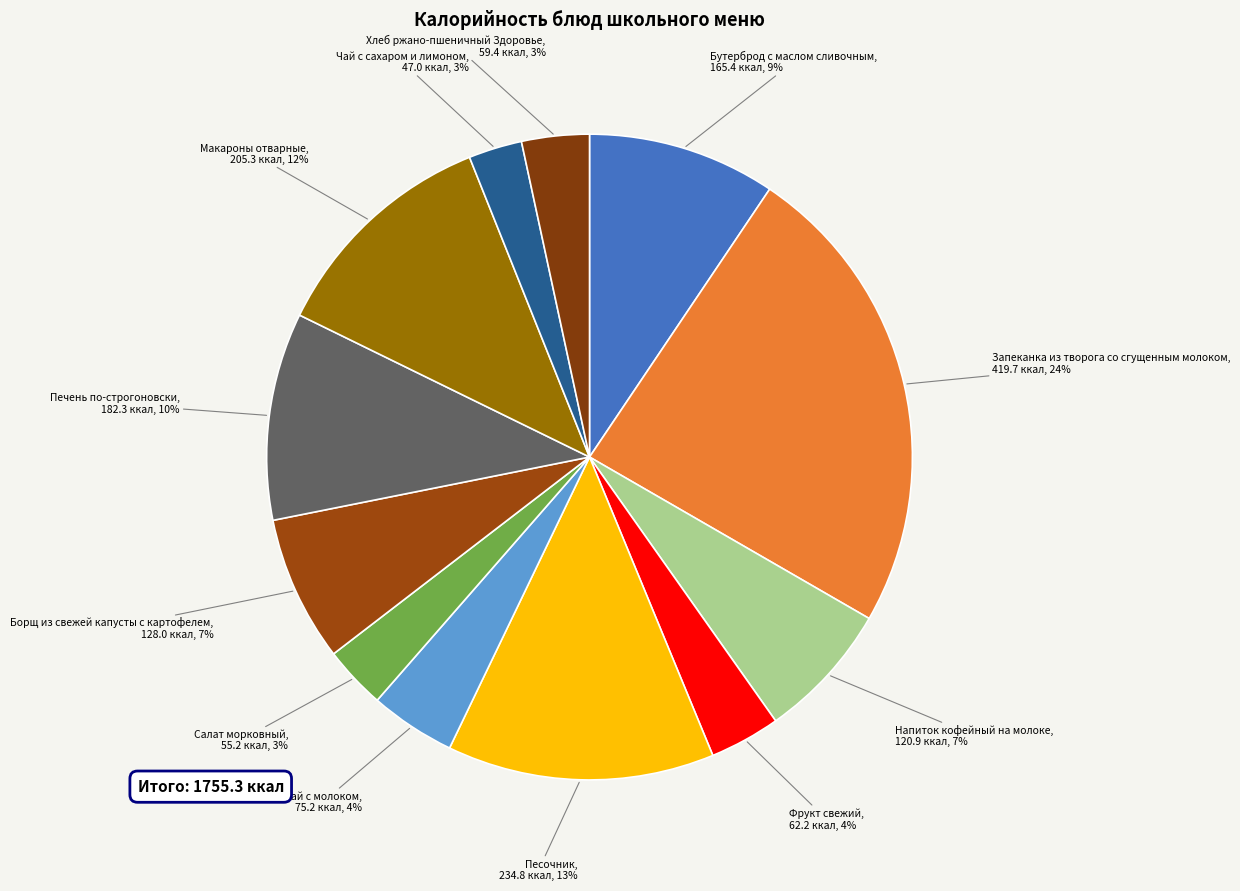

Count the number of slices in the pie.

12